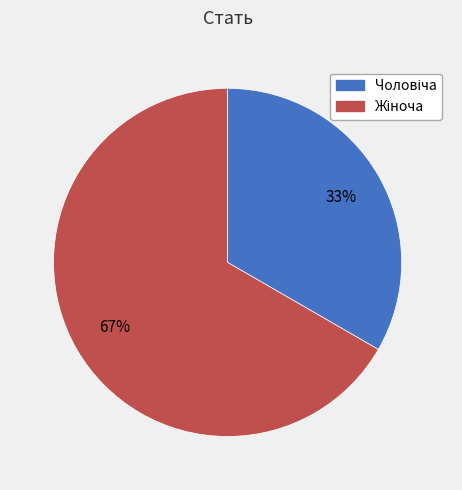

Is there any slice that represents more than half of the pie?

Yes